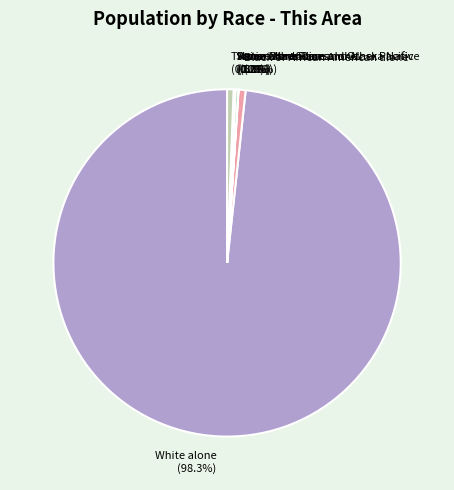

Which slice is the smallest?

Native Hawaiian and Other Pacific